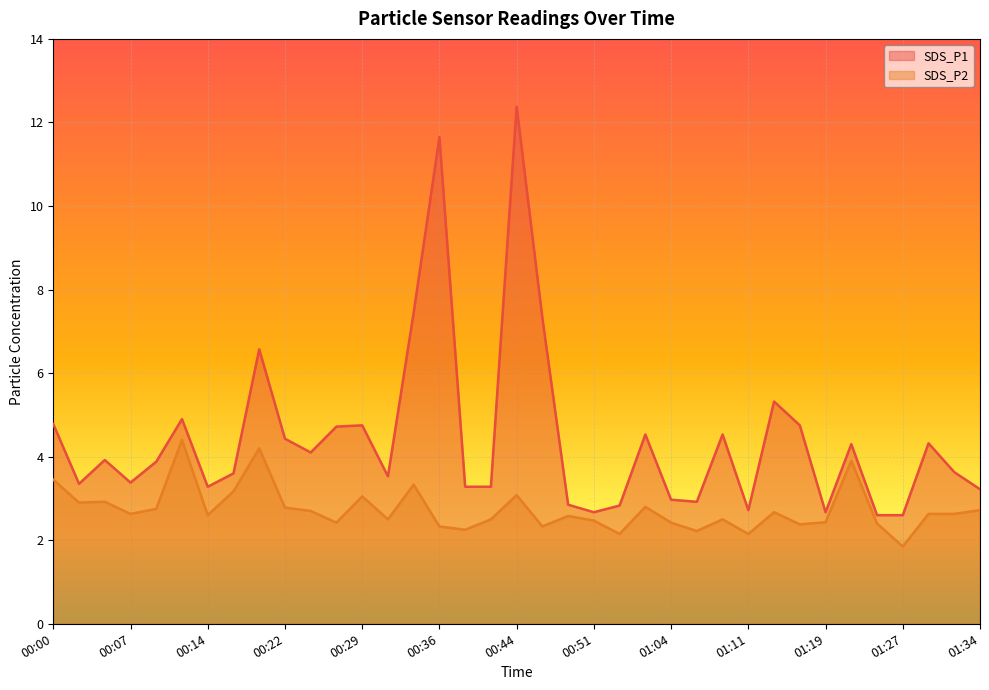

Where is SDS_P2 nearest to the value 3?

00:29